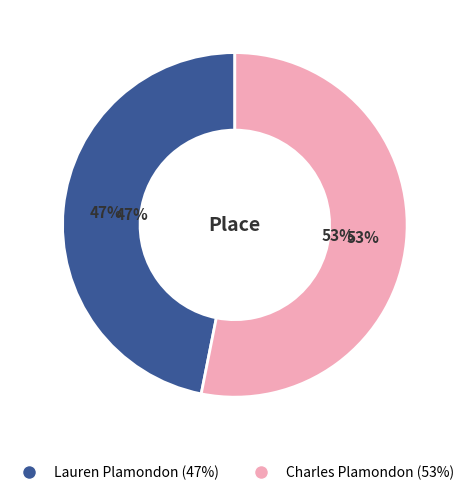

To the nearest percent, what is the difference between the largest and smallest slice percentages?

6%